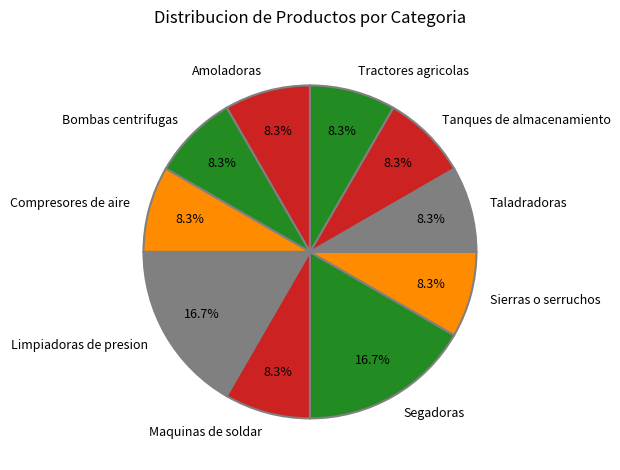

To the nearest percent, what is the average slice percentage?

10%